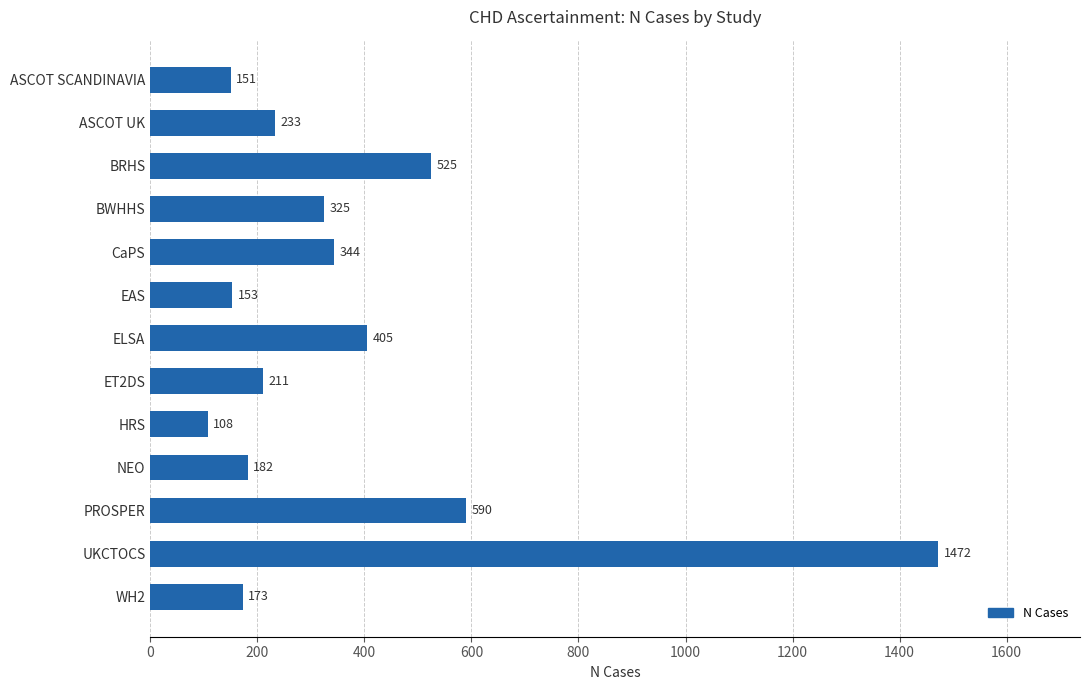

Rank the categories by value from lowest to highest.

HRS, ASCOT SCANDINAVIA, EAS, WH2, NEO, ET2DS, ASCOT UK, BWHHS, CaPS, ELSA, BRHS, PROSPER, UKCTOCS